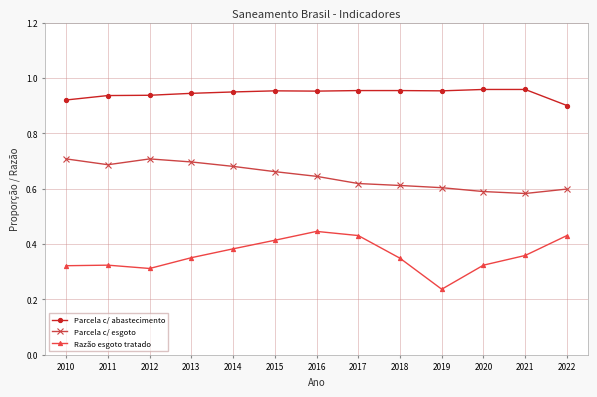

Is it true that Razão esgoto tratado equals 0.3 at 2017?

False